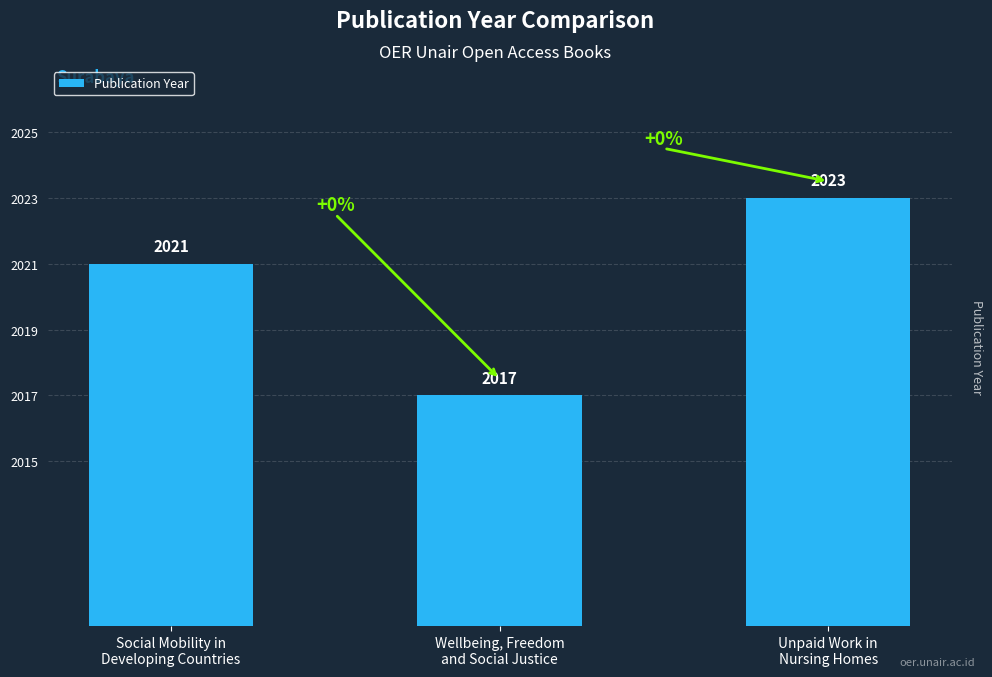

The chart shows a value of 15 at Social Mobility in
Developing Countries. True or false?

False